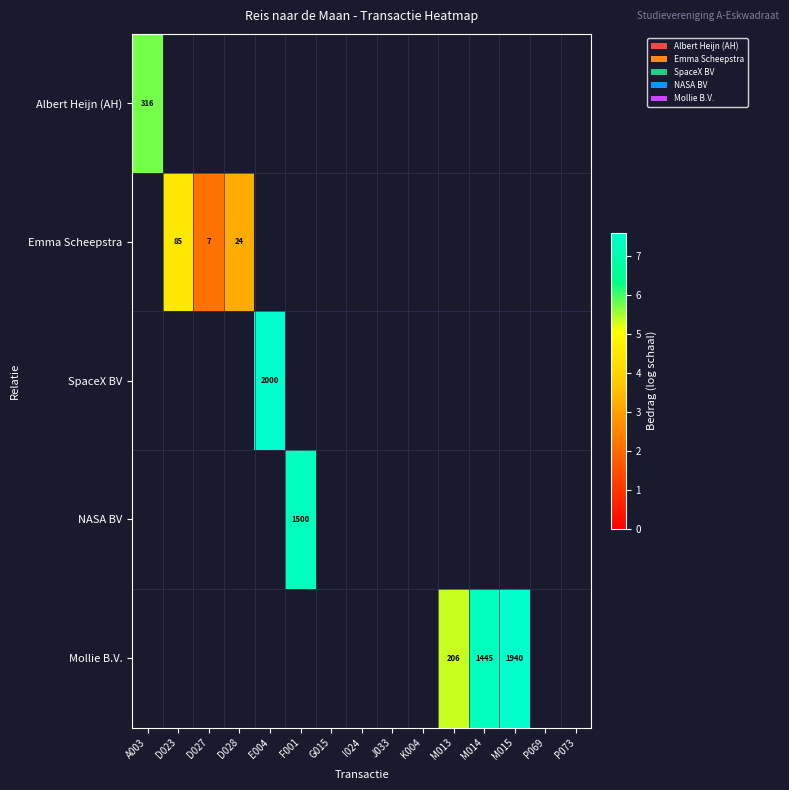

Which has a higher value, I024 or M013?

M013